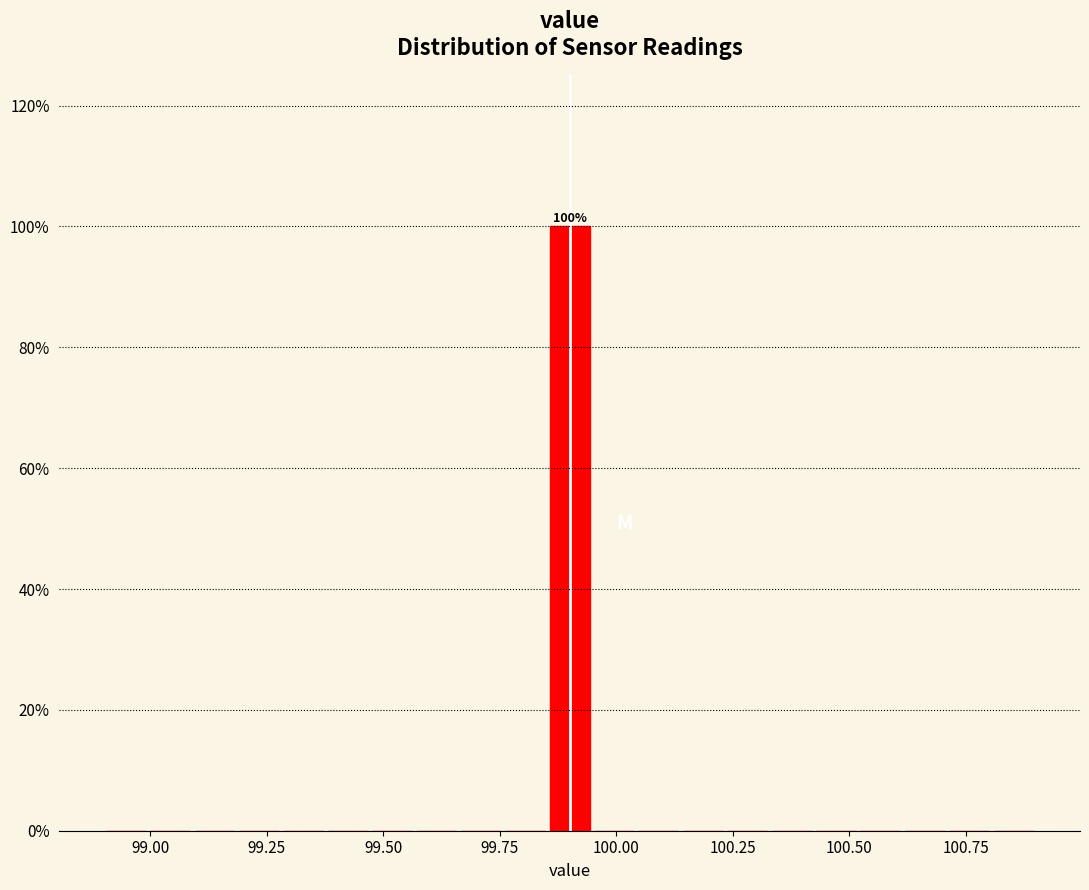

Around what value on the x-axis is the tallest bar? Give the approximate position of its centre, as read against the axis.

99.90